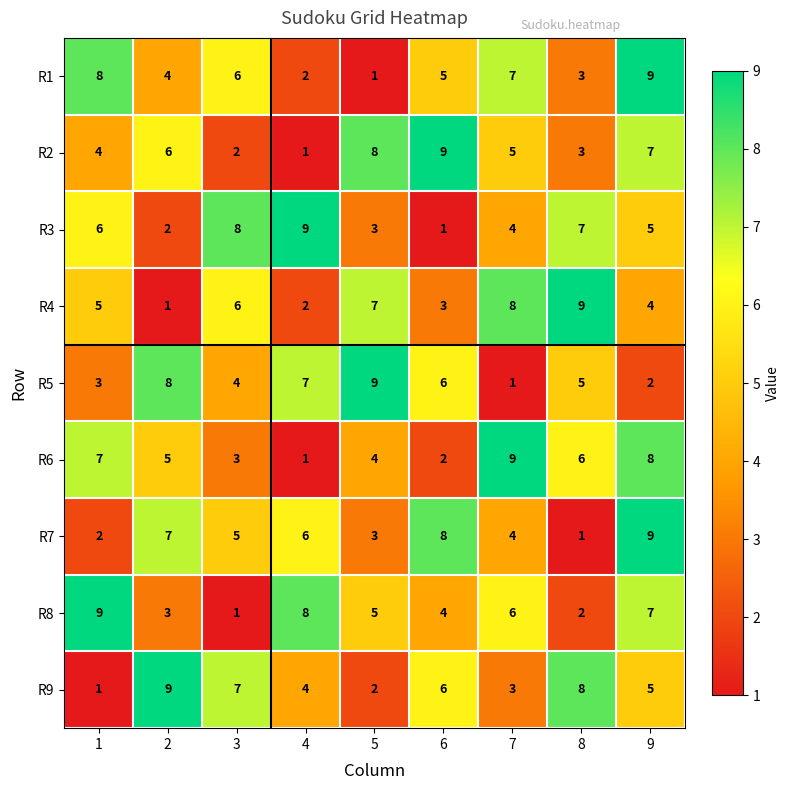

List the labels in order of R5 value, largest first.

5, 2, 4, 6, 8, 3, 1, 9, 7